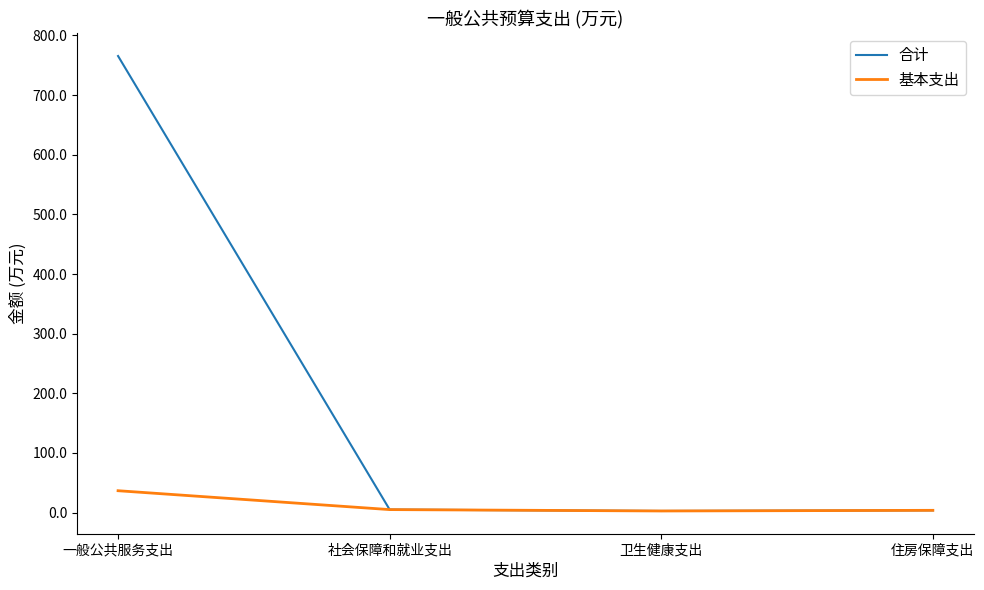

What is the greatest value displayed?

765.6